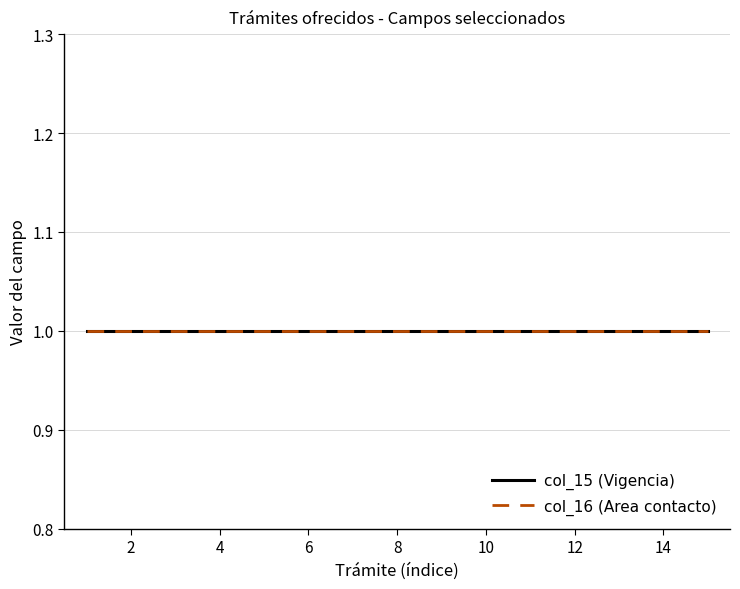

What is the smallest value displayed?

1